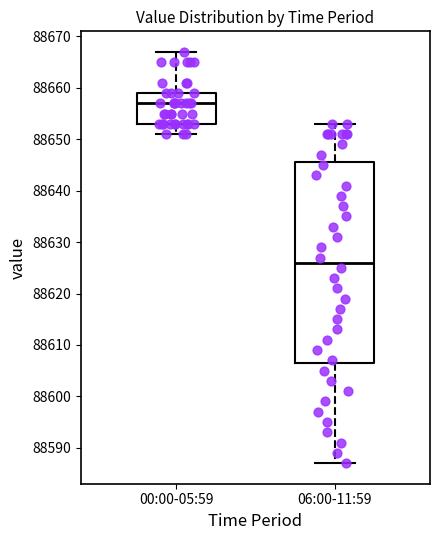

Reading left to right, read every box against the y-axis: the position of its median line, the range the box covers, and the ends of its whiskers. The values are not printed on the chart, so give them approximately, as read against the axis.

00:00-05:59: median 88657, box 88653 to 88659, whiskers 88651 to 88667
06:00-11:59: median 88626, box 88607 to 88646, whiskers 88587 to 88653